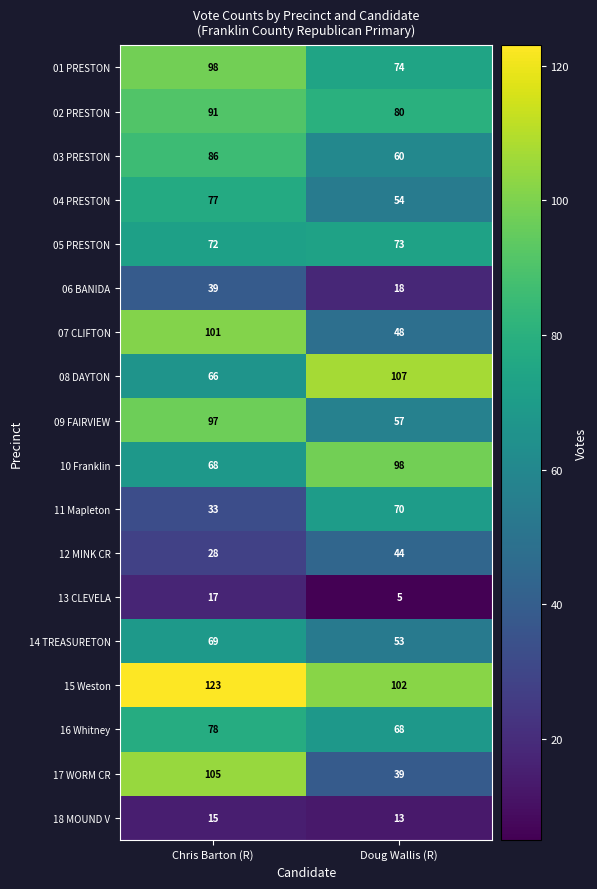

Rank the series at Chris Barton (R) from highest to lowest value.

15 Weston, 17 WORM CR, 07 CLIFTON, 01 PRESTON, 09 FAIRVIEW, 02 PRESTON, 03 PRESTON, 16 Whitney, 04 PRESTON, 05 PRESTON, 14 TREASURETON, 10 Franklin, 08 DAYTON, 06 BANIDA, 11 Mapleton, 12 MINK CR, 13 CLEVELA, 18 MOUND V